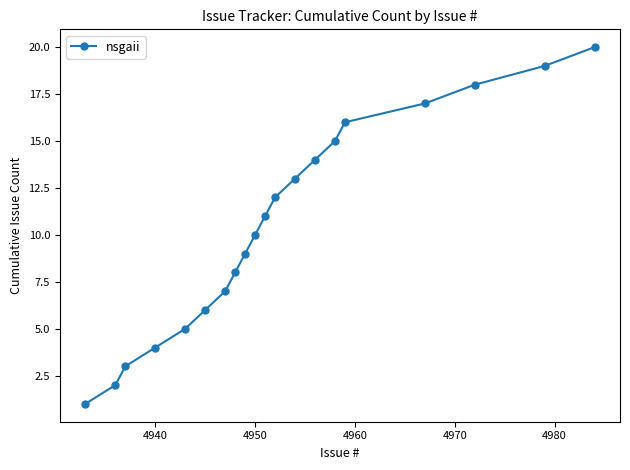

True or false: the data has more than 0 interior local peaks.

False